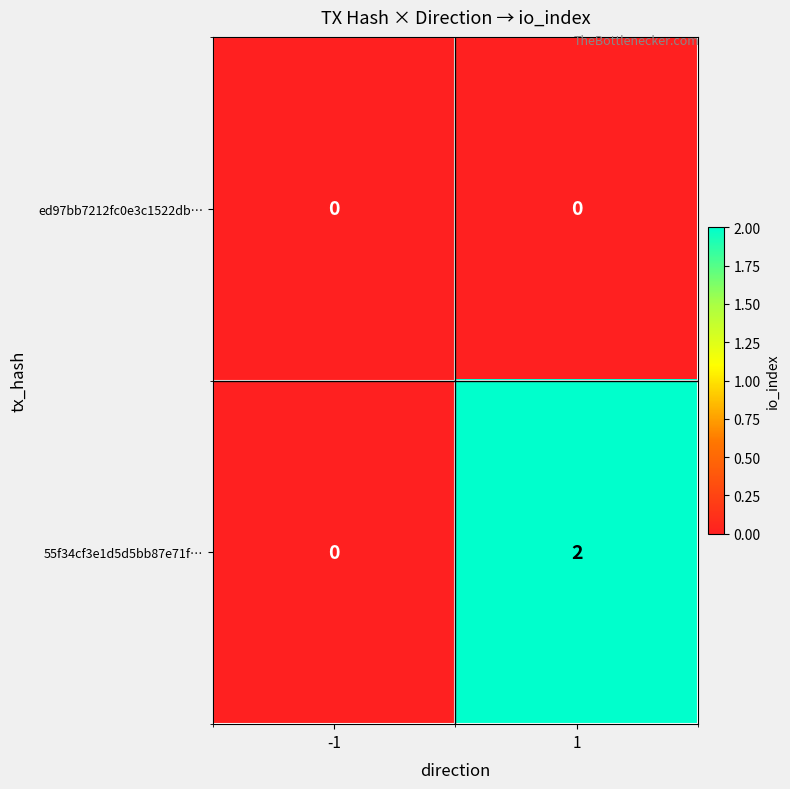

What is the spread (max minus min) of values at 1?

2